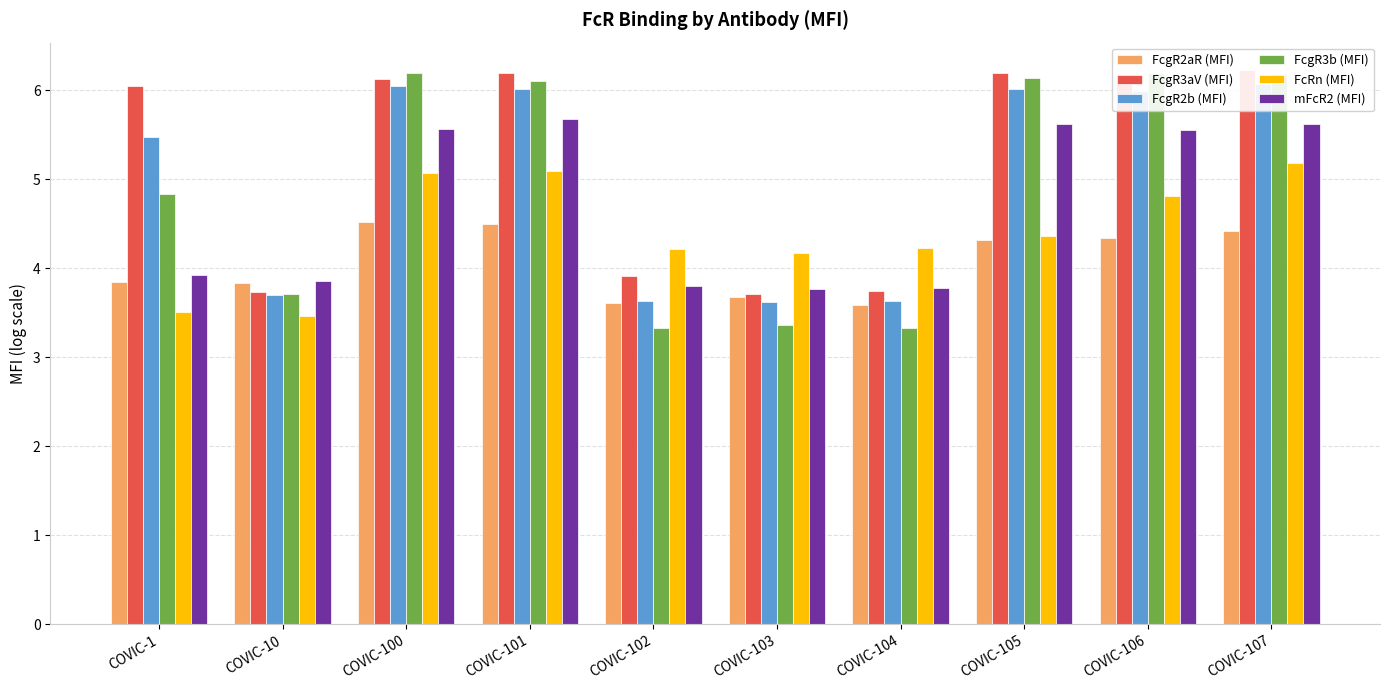

What is the value of the FcgR3b (MFI) bar at the 6th from the left?

3.4